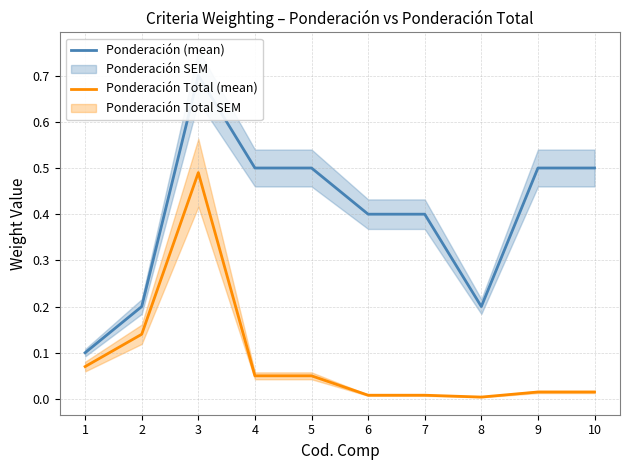

Rank the categories by Ponderación Total (mean) value from lowest to highest.

8, 6, 7, 9, 10, 4, 5, 1, 2, 3